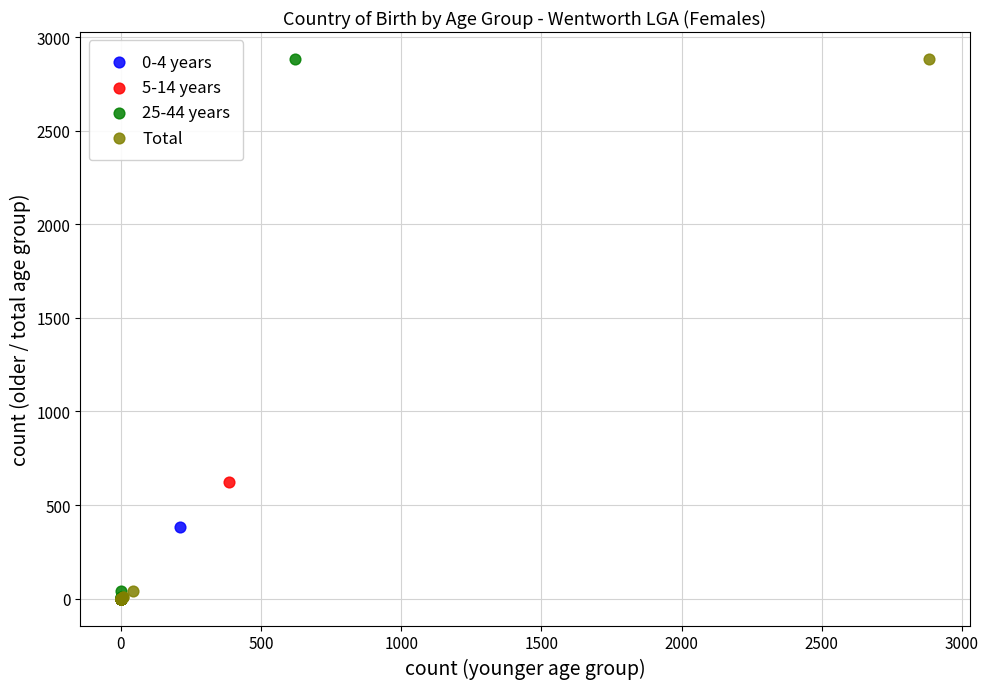

What are all the series names shown in the legend?

0-4 years, 5-14 years, 25-44 years, Total